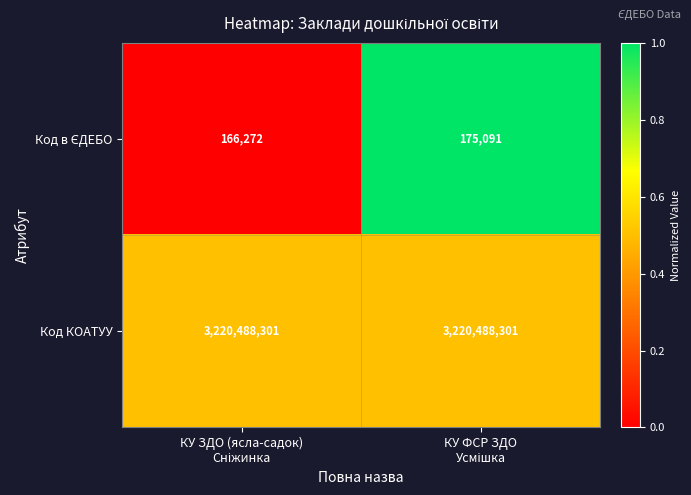

What is the greatest value displayed?

3220488301